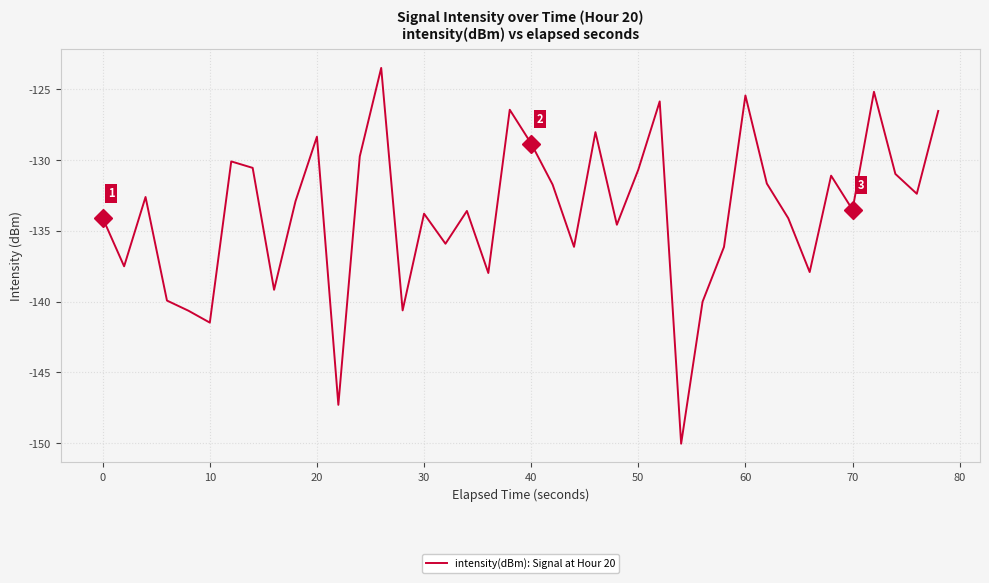

What is the difference between the maximum and minimum values?

26.6